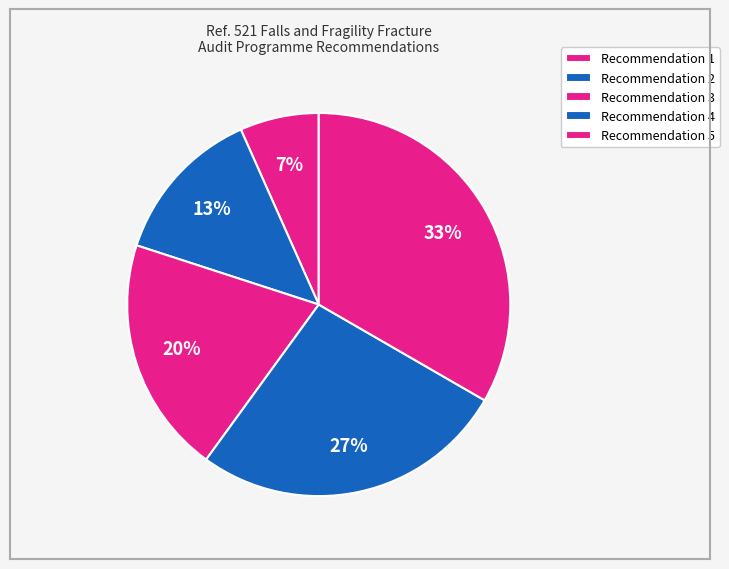

Is there any slice that represents more than half of the pie?

No